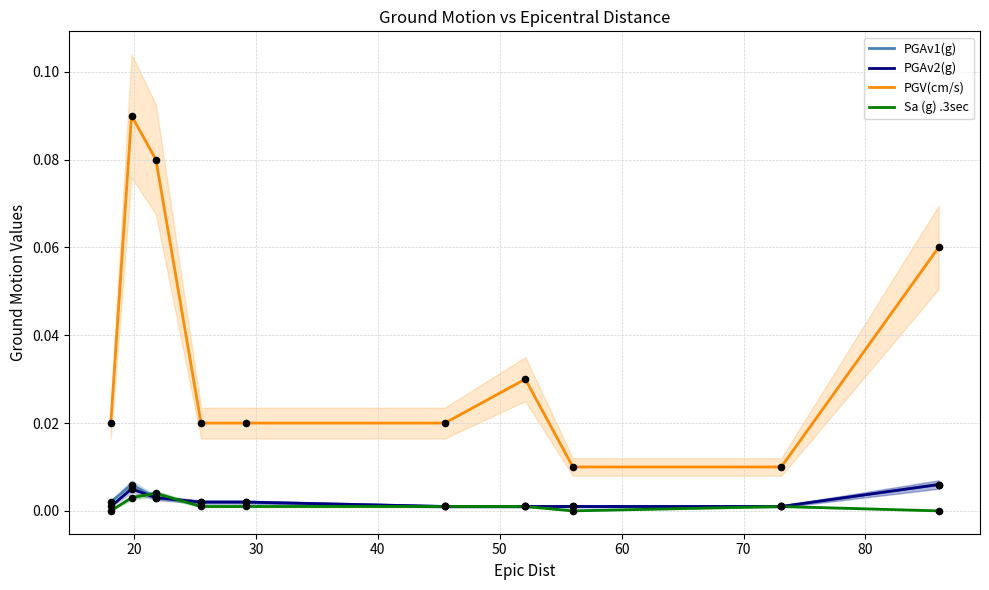

Which series has the largest Y range (max minus min)?

PGV(cm/s)